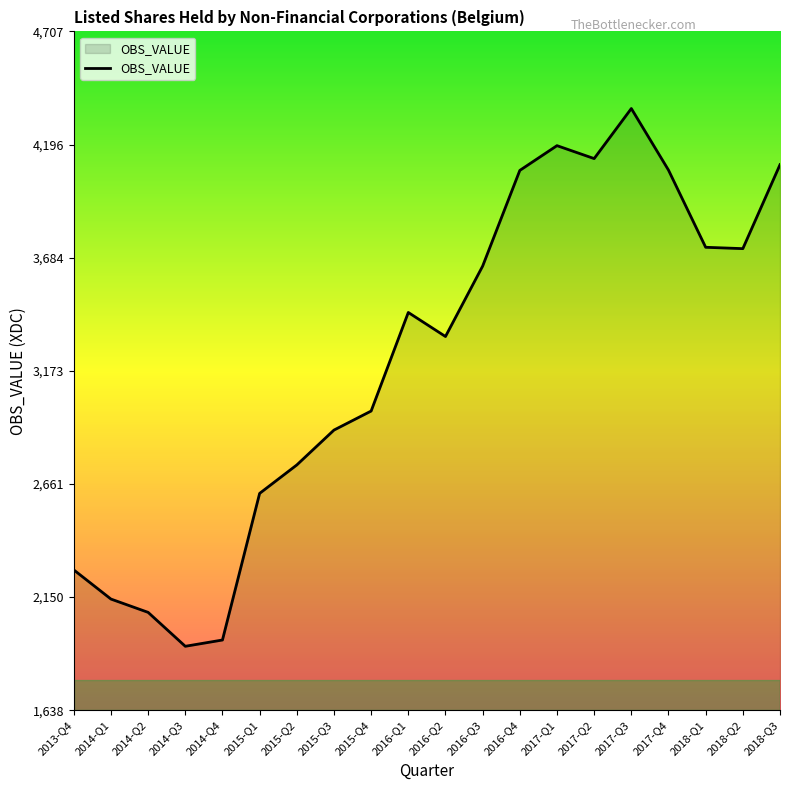

The value at 2016-Q2 is 2152.7. True or false?

False